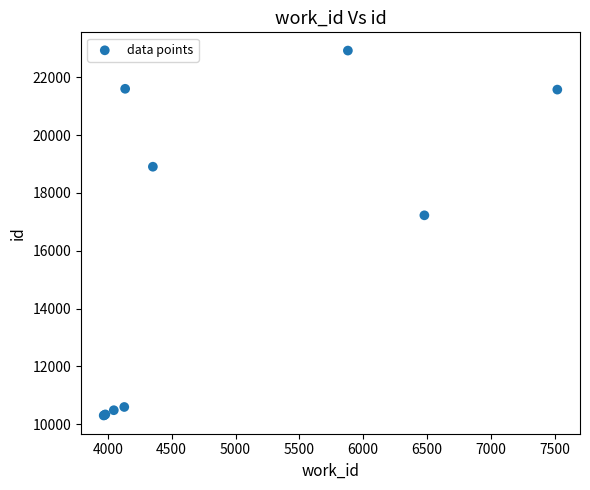

What Y value in the scatter plot is closest to 16615?

17228